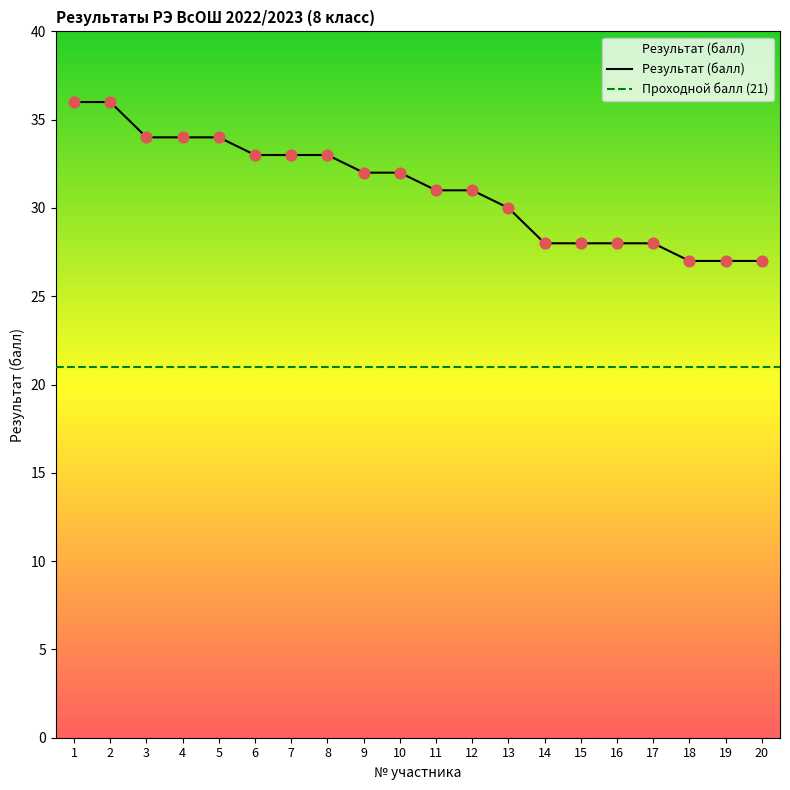

What is the change in value from 3 to 7?

-1